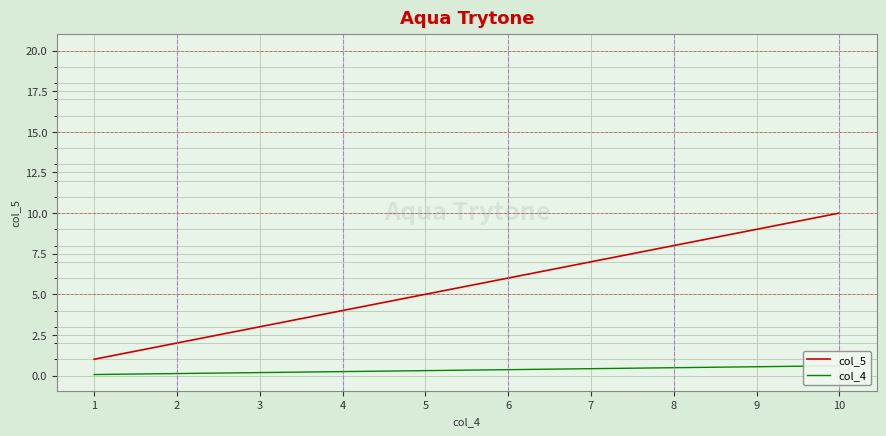

What is the sum of all col_5 values?

55